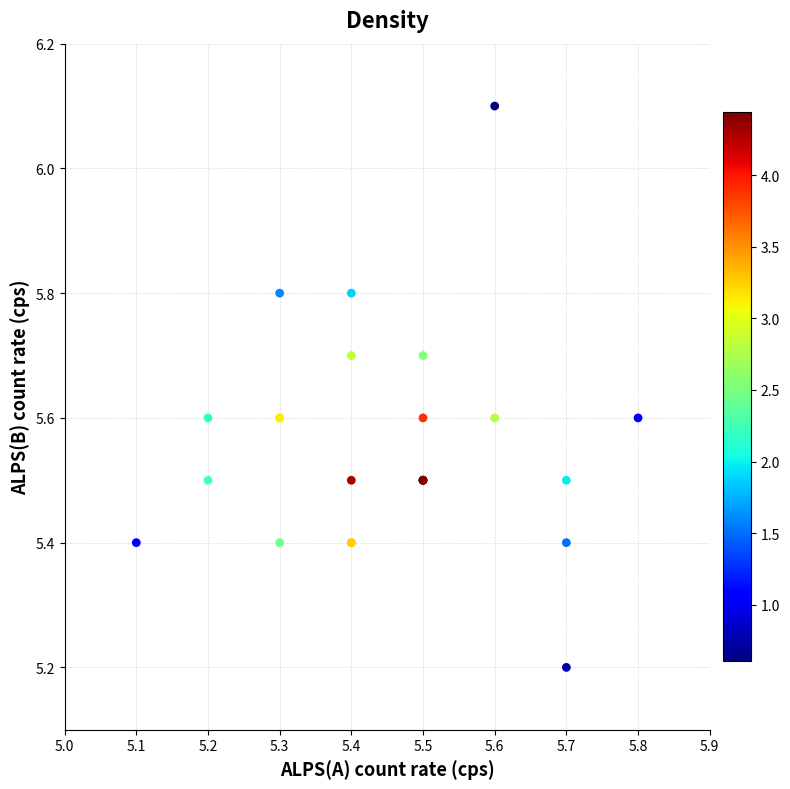

What Y value in the scatter plot is closest to 5?

5.2